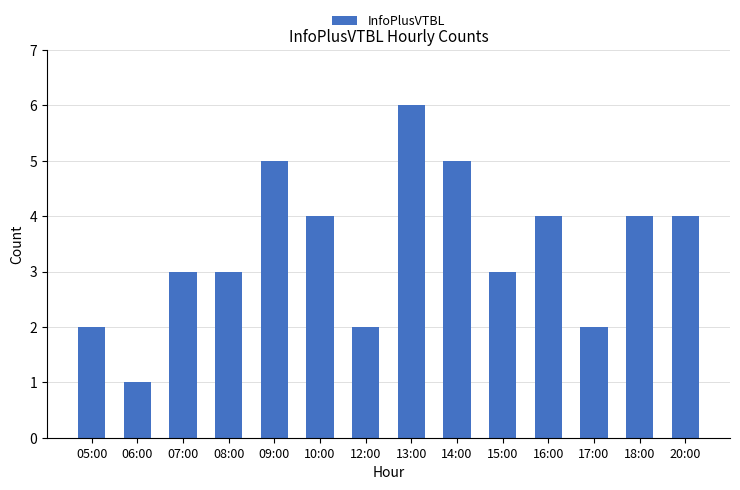

What is the label of the 5th bar from the left?

09:00